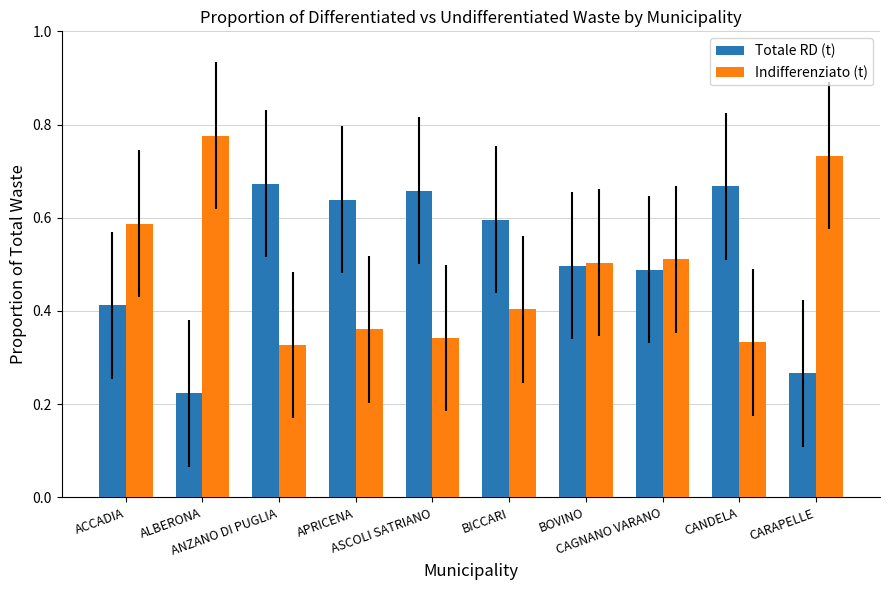

How many bars are there in each group?

2